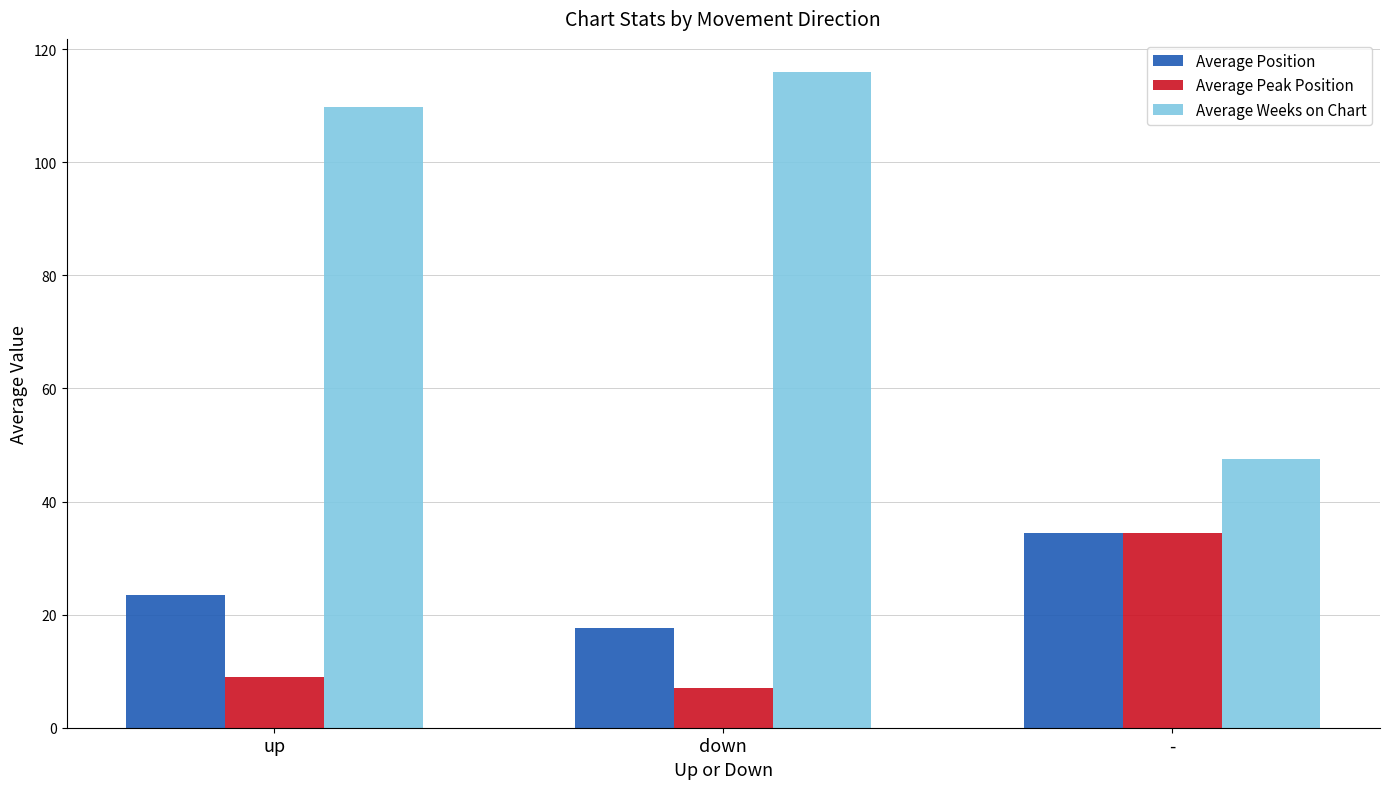

Reading right to left, list all the values displayed in this chart.

Average Position: 34.5	17.7	23.4
Average Peak Position: 34.5	7.1	9.0
Average Weeks on Chart: 47.5	116.0	109.7